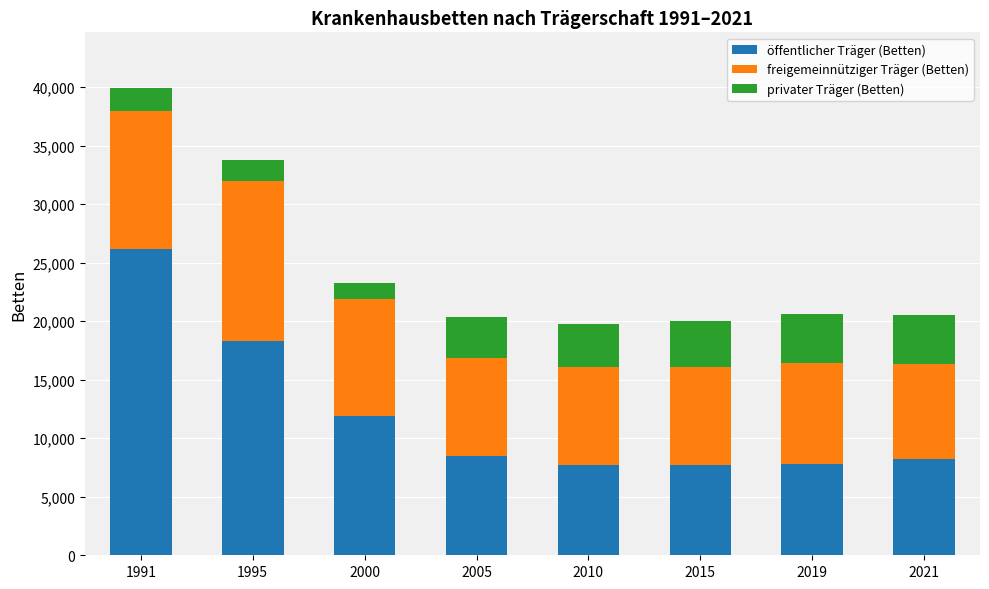

At which category is the sum across all series the highest?

1991